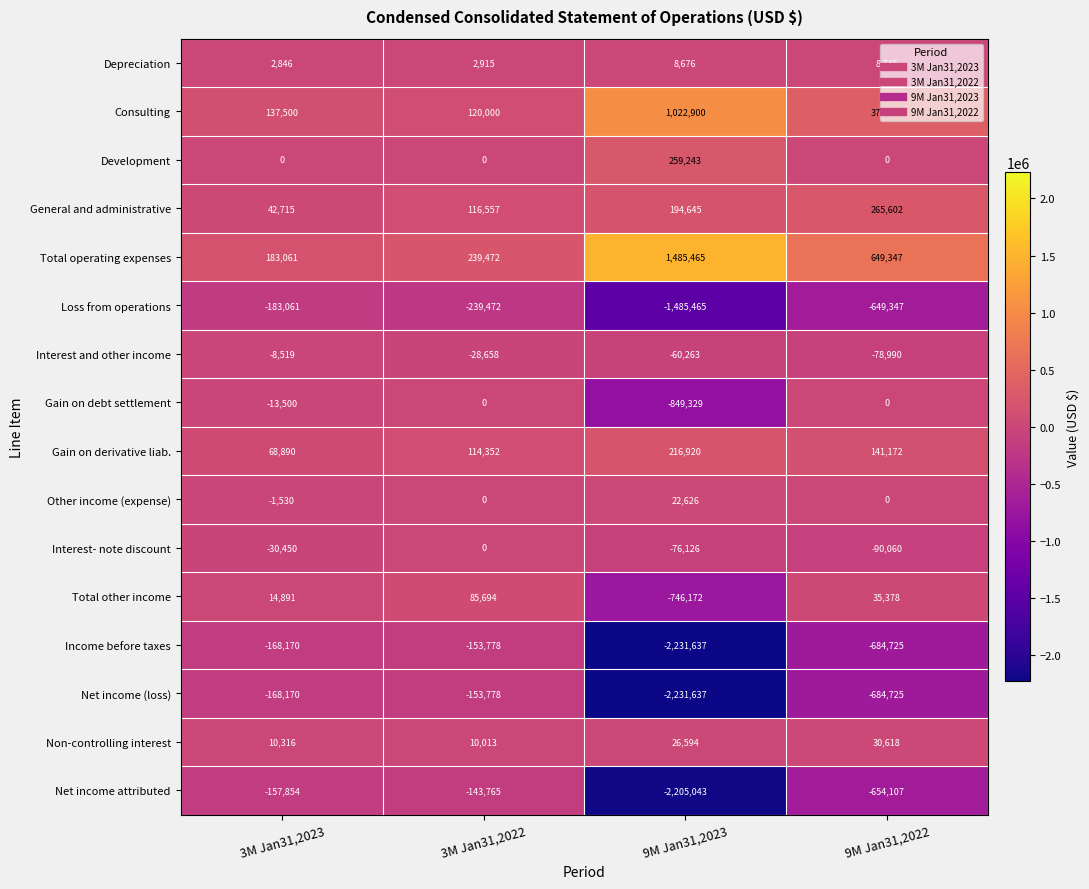

What is the difference between the second highest and second lowest values in the Income before taxes series?

516555